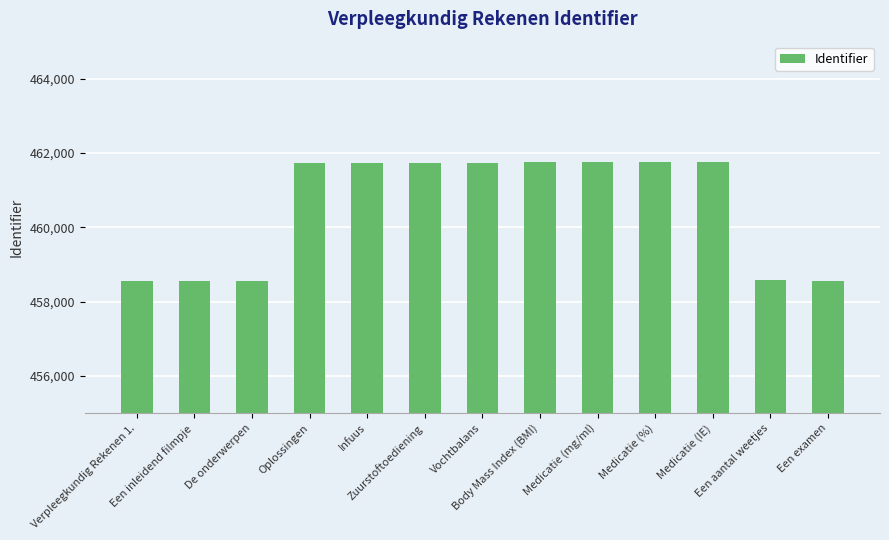

What is the value of the 8th bar from the left?

461749